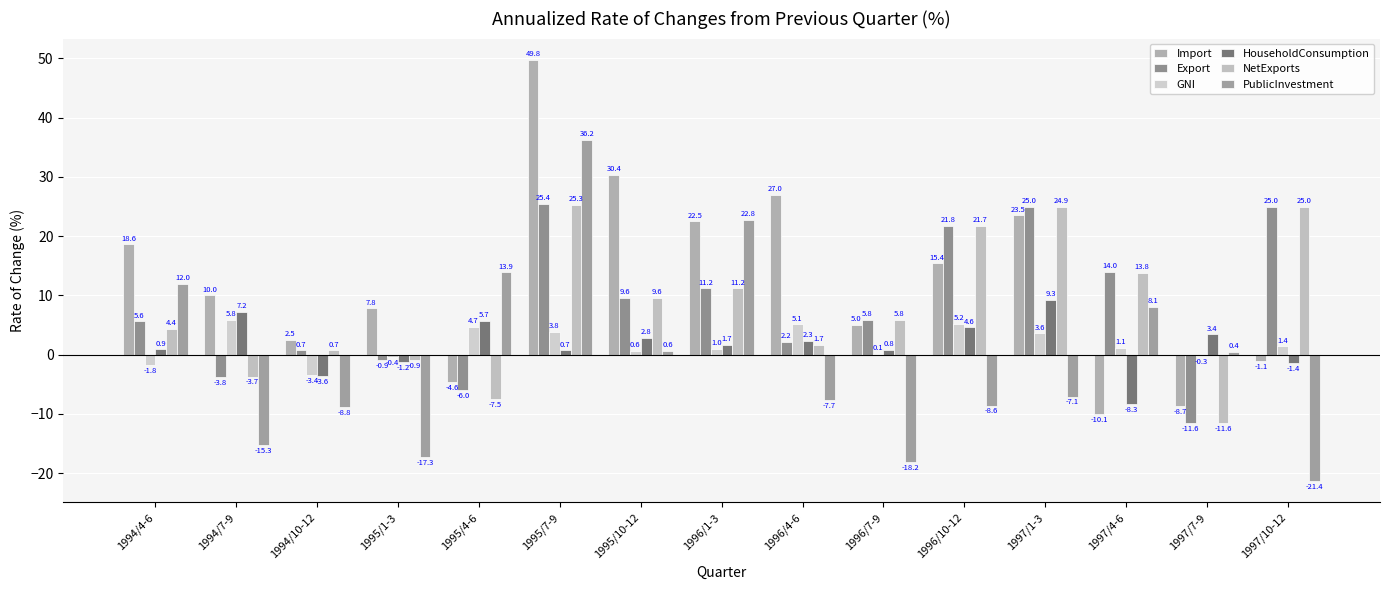

At 1996/1-3, list the series in order from largest to smallest.

PublicInvestment, Import, Export, NetExports, HouseholdConsumption, GNI